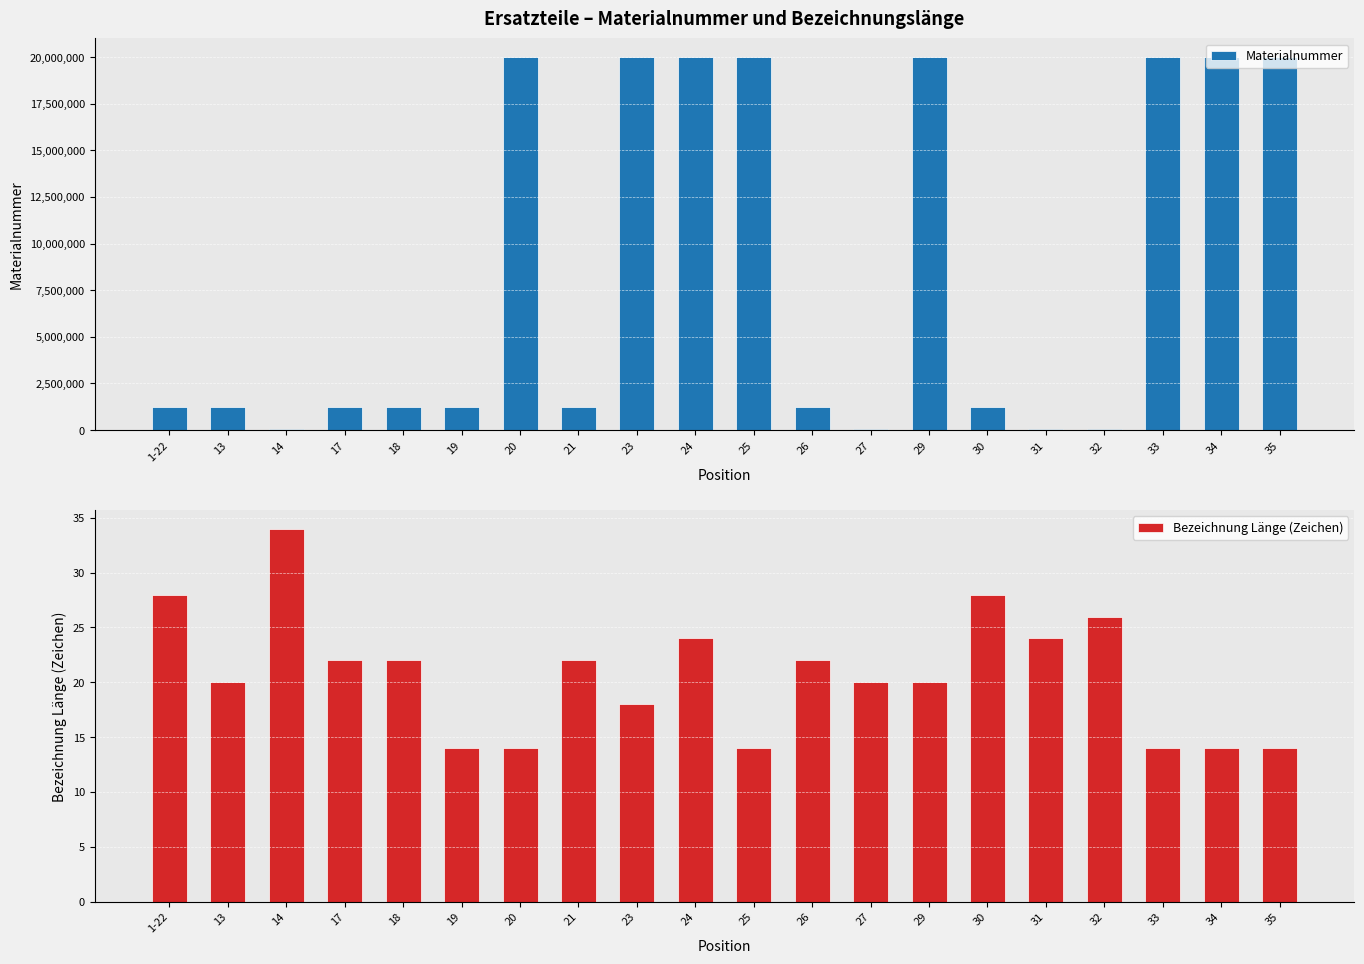

Rank the categories by Materialnummer value from highest to lowest.

33, 29, 25, 24, 23, 20, 35, 34, 19, 17, 26, 30, 21, 18, 1-22, 13, 31, 27, 32, 14